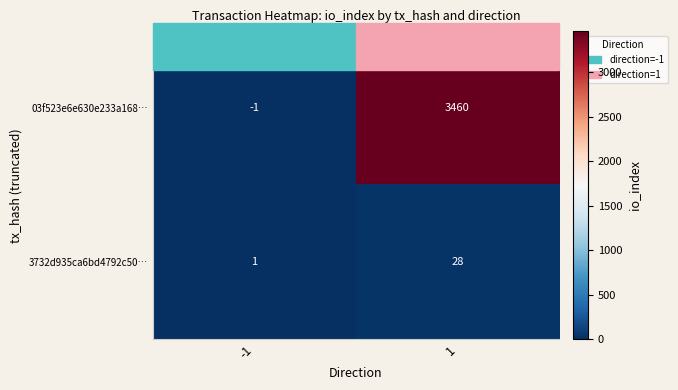

What is the maximum value shown in the chart?

3460